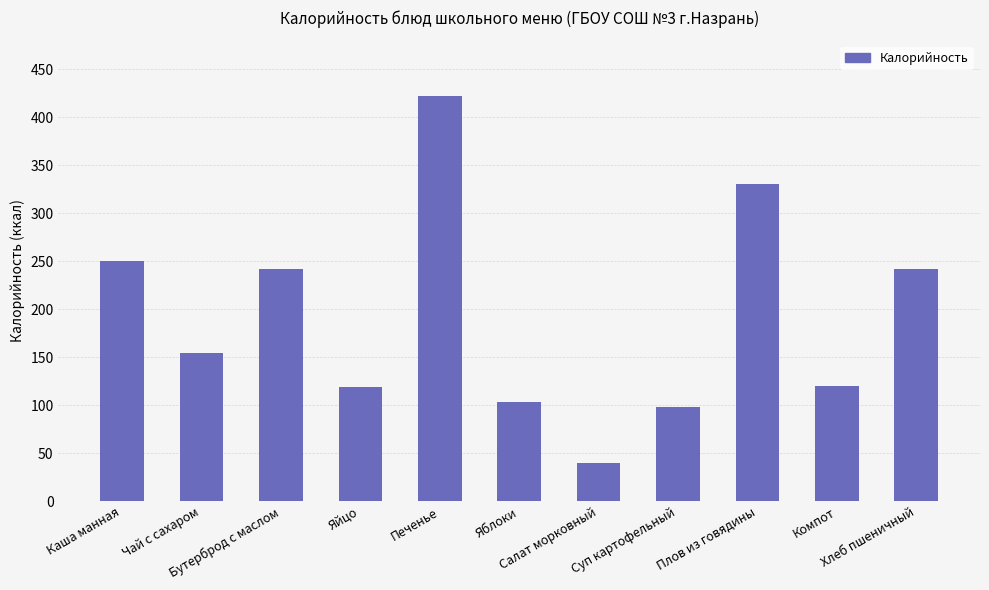

What is the smallest value displayed?

40.2